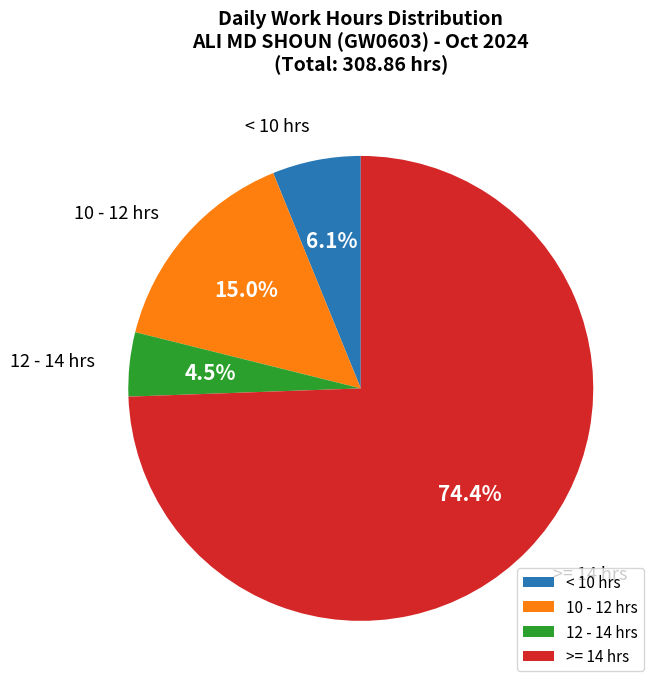

To the nearest percent, what is the difference between the largest and smallest slice percentages?

70%